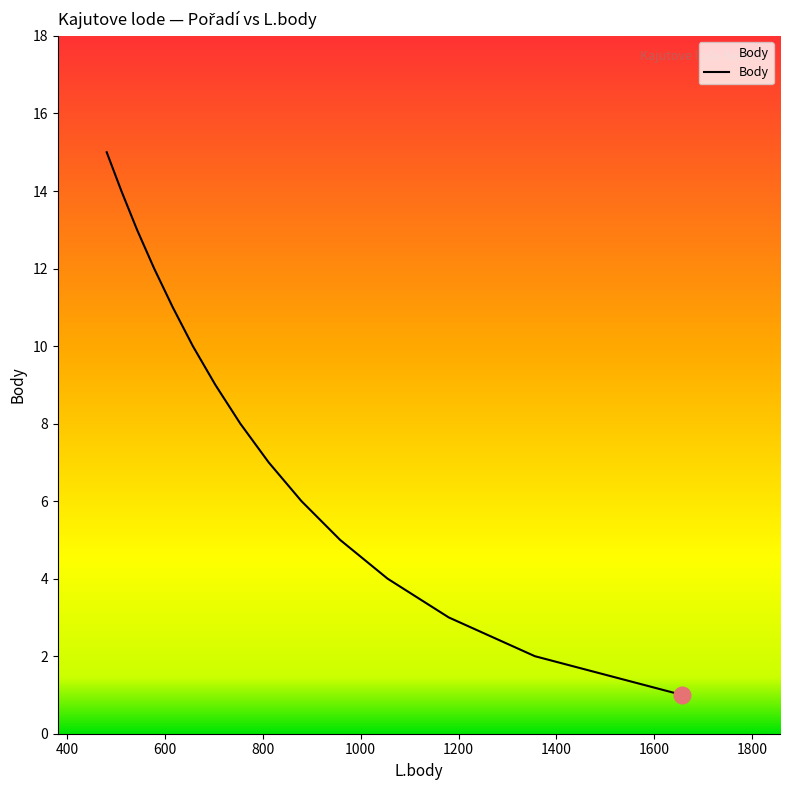

The value at 481 is 27. True or false?

False